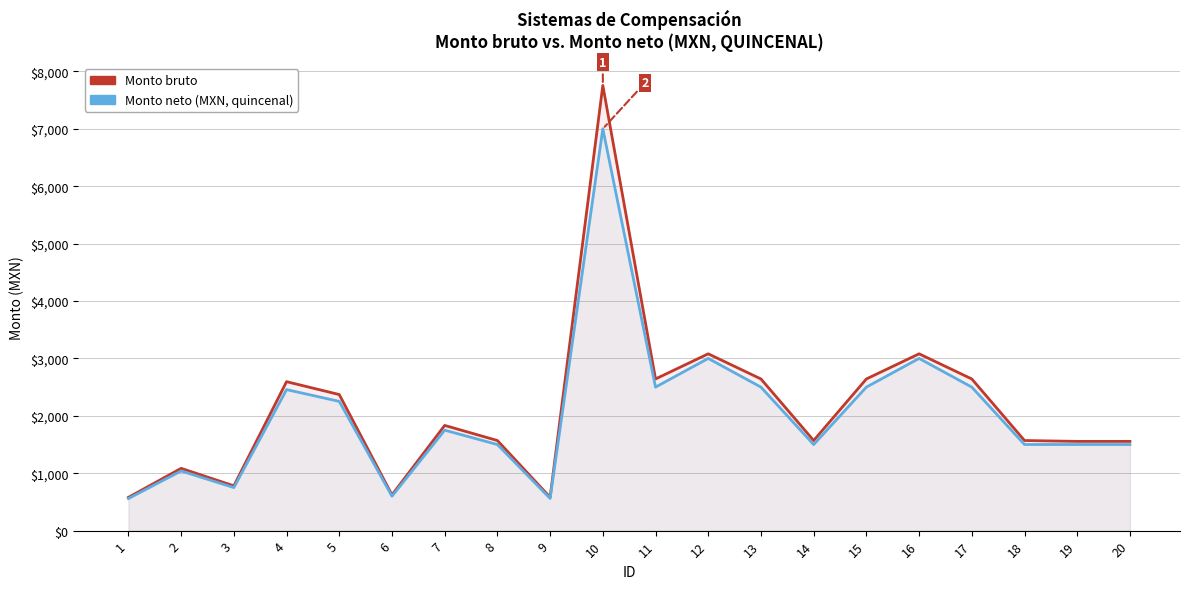

What is the value of the Monto bruto point at the 16th from the left?

3080.1